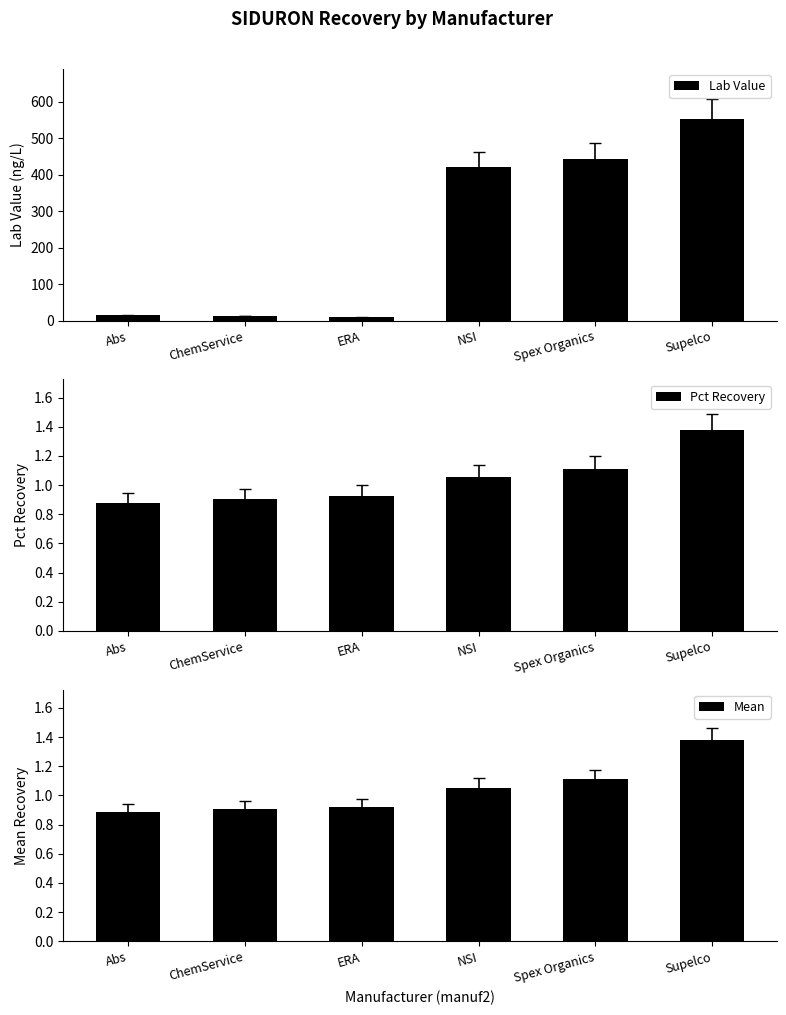

How many groups of bars are there?

6